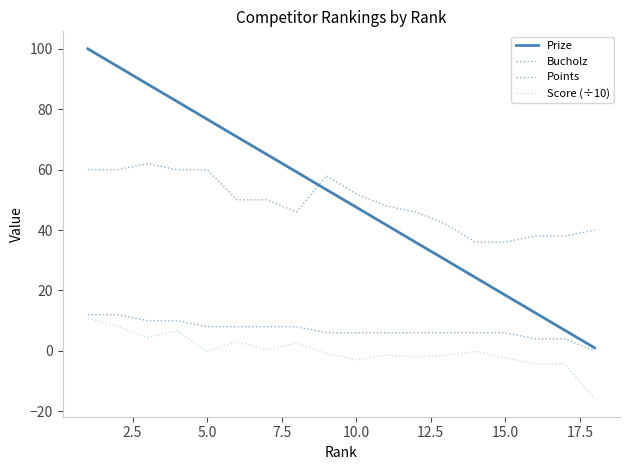

How many categories are shown in the chart?

18